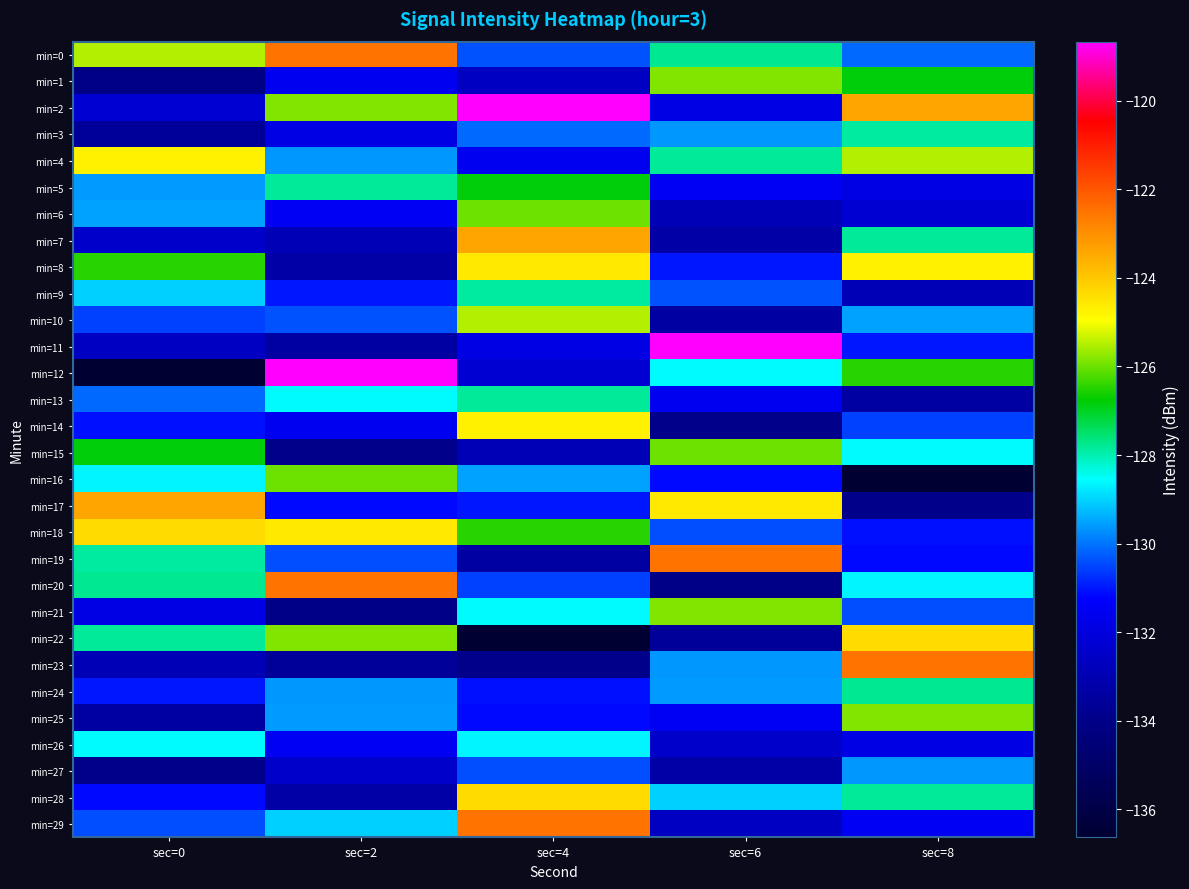

How many categories are shown in the chart?

5